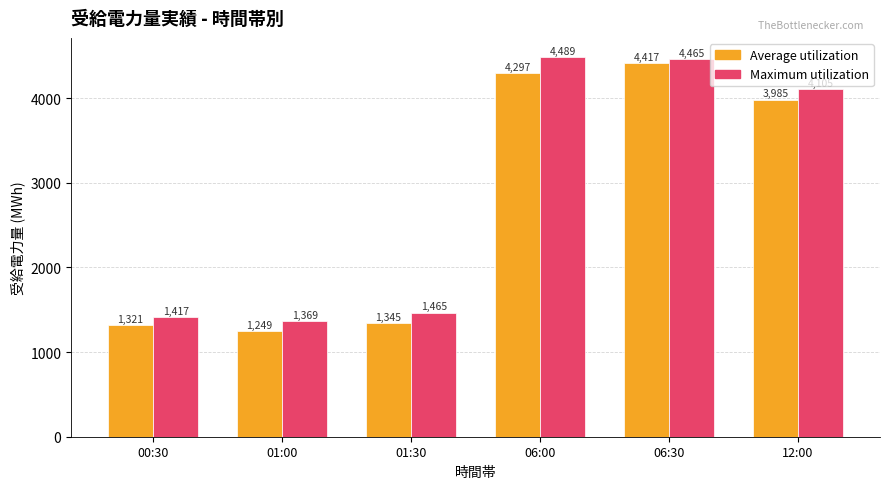

What is the difference between the second highest and minimum values in the Maximum utilization series?

3096